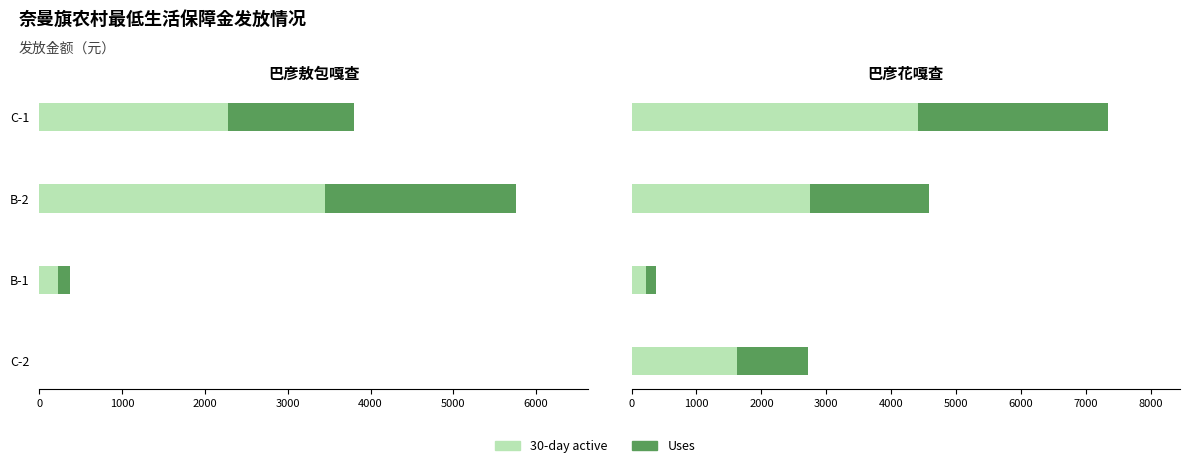

How many values in the 30-day active series exceed 2748?

1